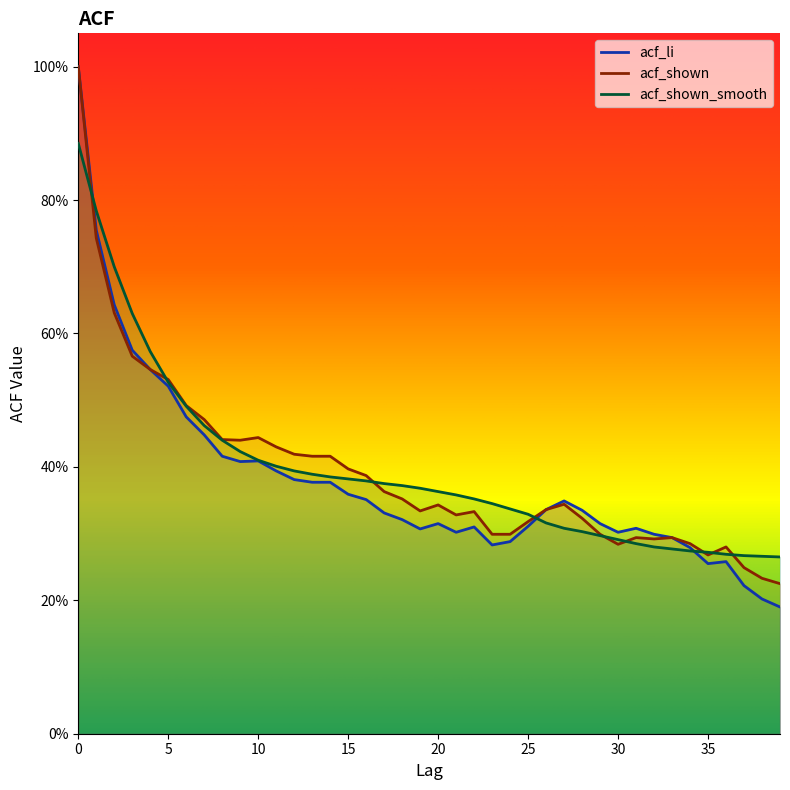

What is the difference between the acf_shown values at 24 and 6?

0.2